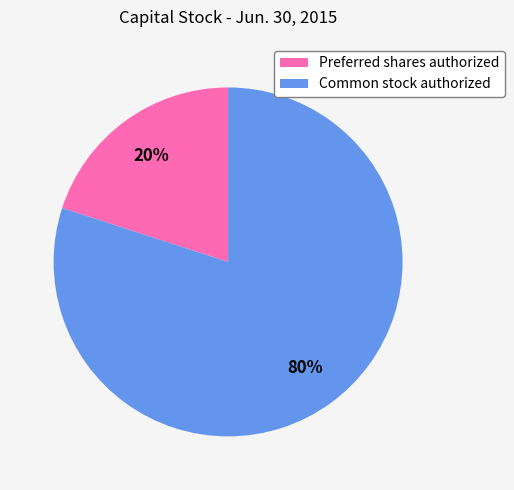

Combined, do Common stock authorized and Preferred shares authorized account for over 50%?

Yes